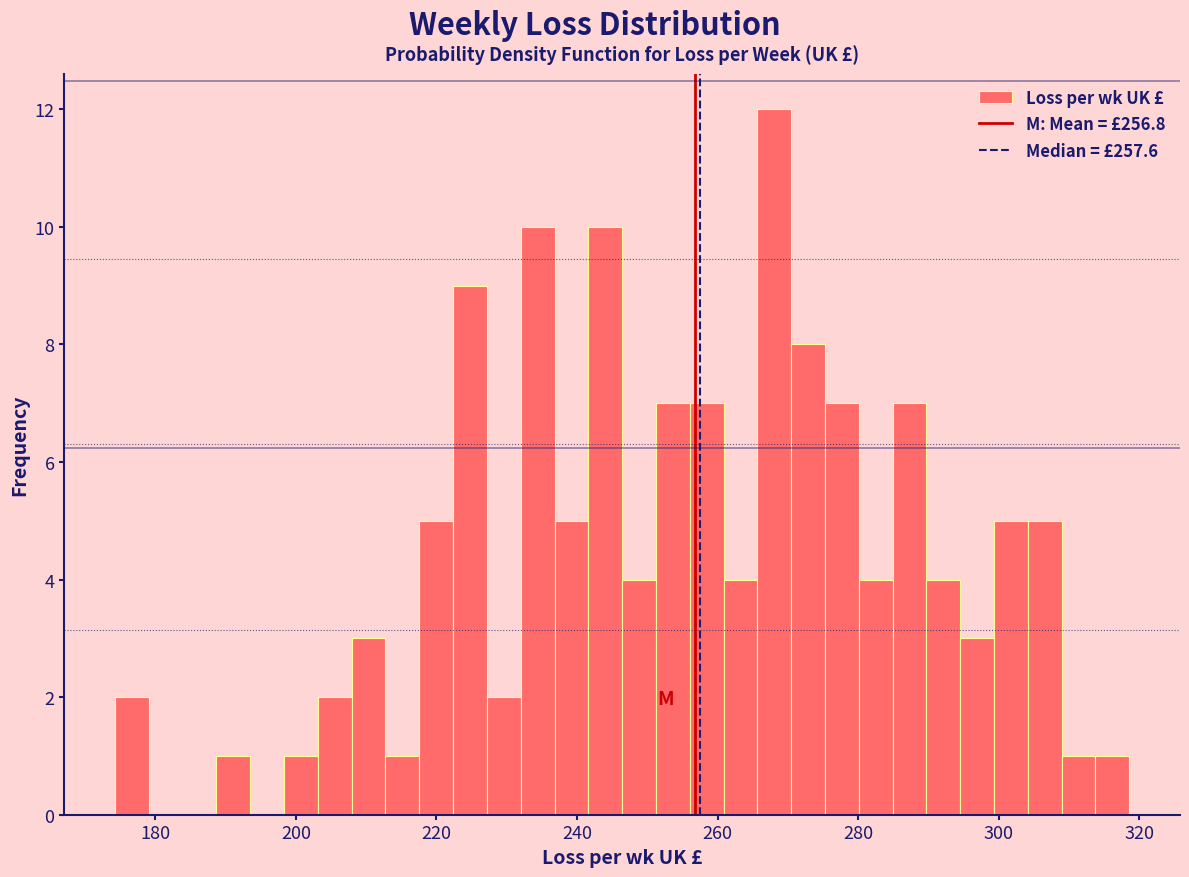

Read against the x-axis, roughly where is the centre of the tallest bar?

268